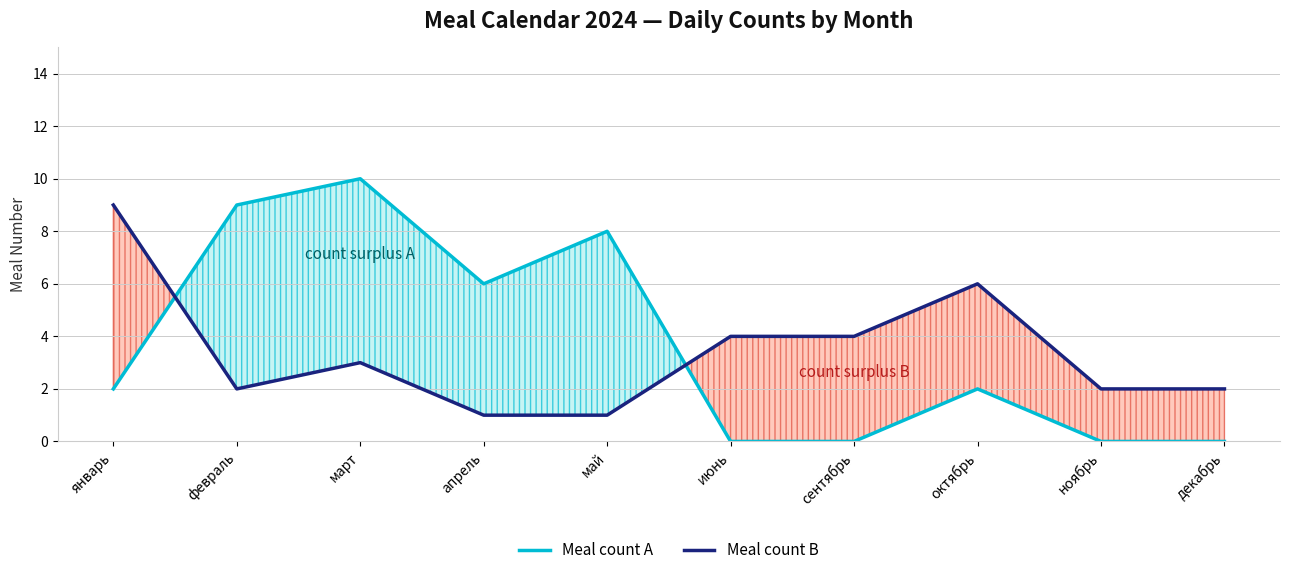

List the series in order of their overall mean, highest first.

Meal count A, Meal count B